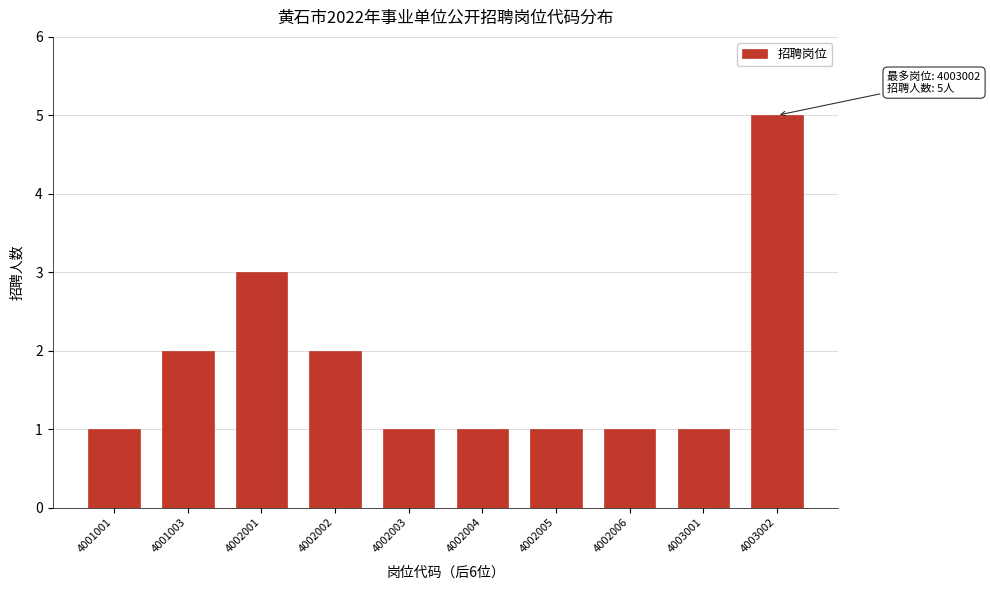

Reading left to right, list all the values displayed in this chart.

1	2	3	2	1	1	1	1	1	5